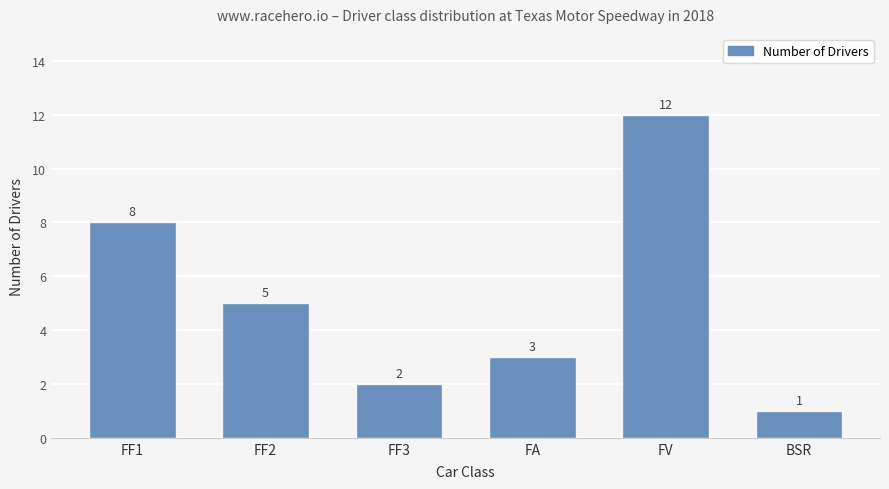

What is the label of the 3rd bar from the right?

FA